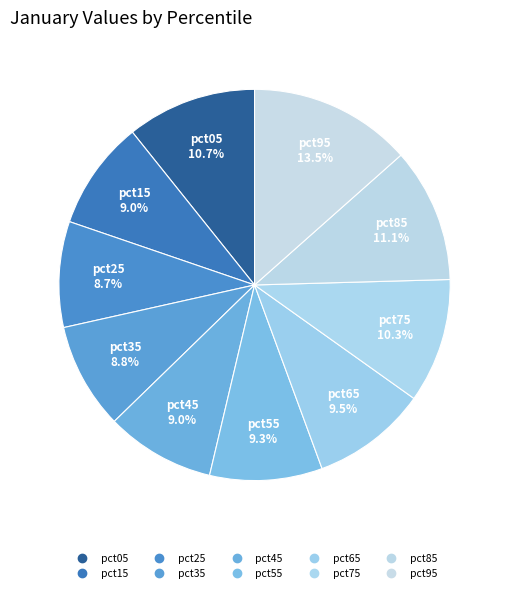

Is it true that pct05 is 11% of the pie?

True